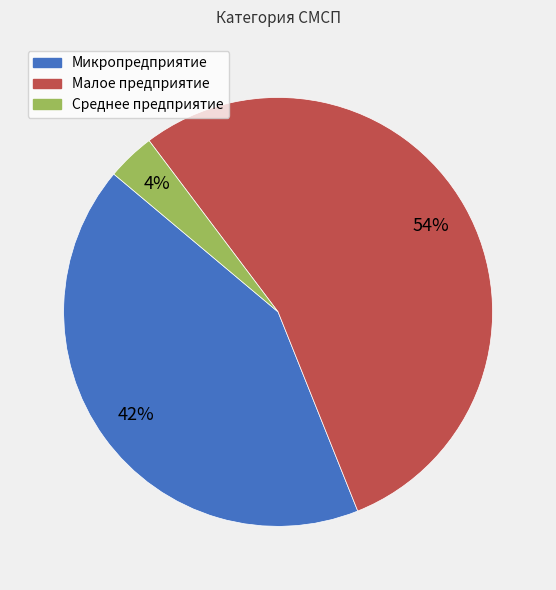

Is the sum of Среднее предприятие and Малое предприятие greater than half?

Yes